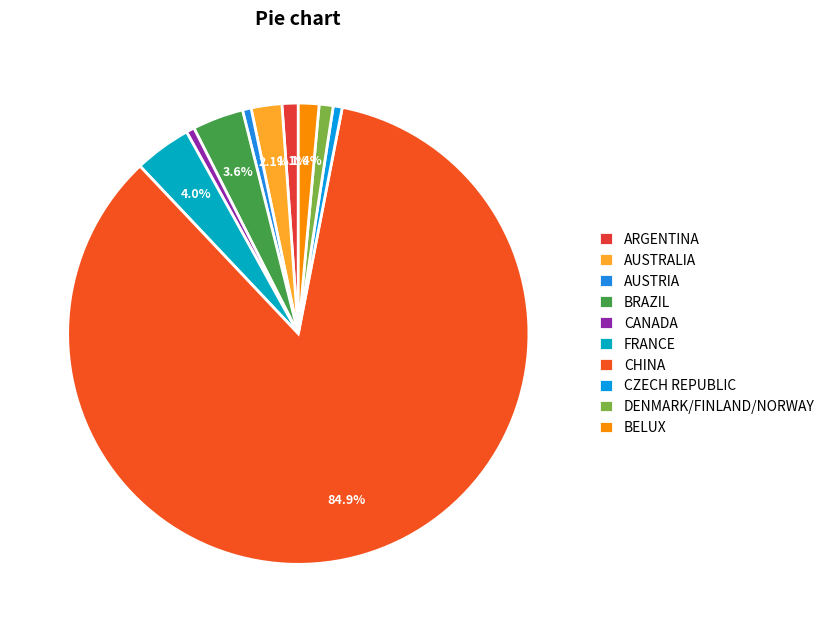

What percentage is the BRAZIL slice, to the nearest percent?

4%